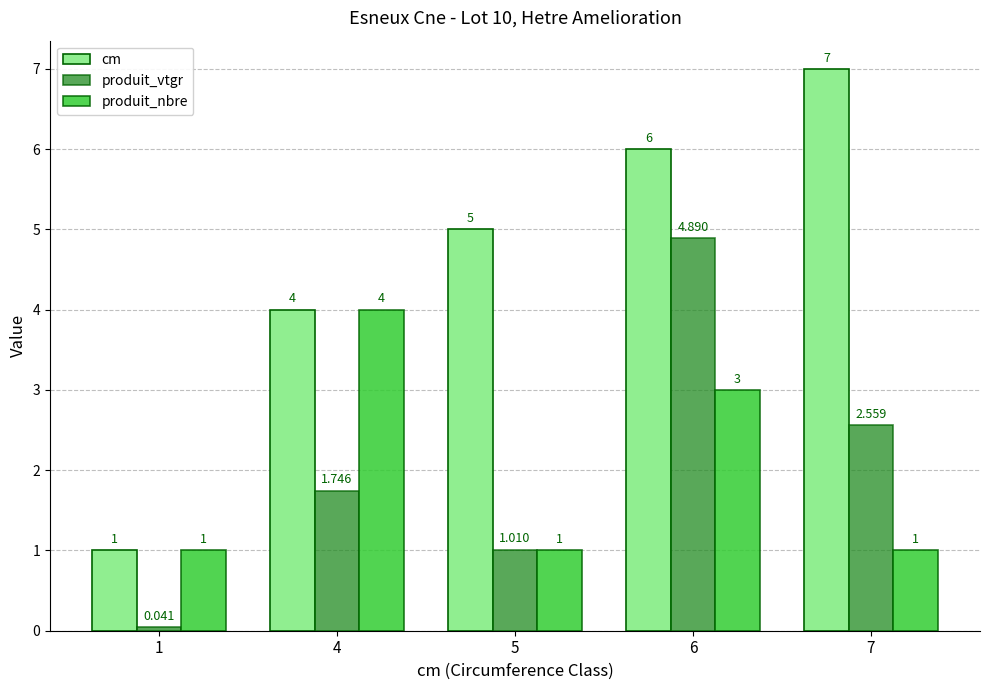

What is the sum of the cm values at 1 and 7?

8.0